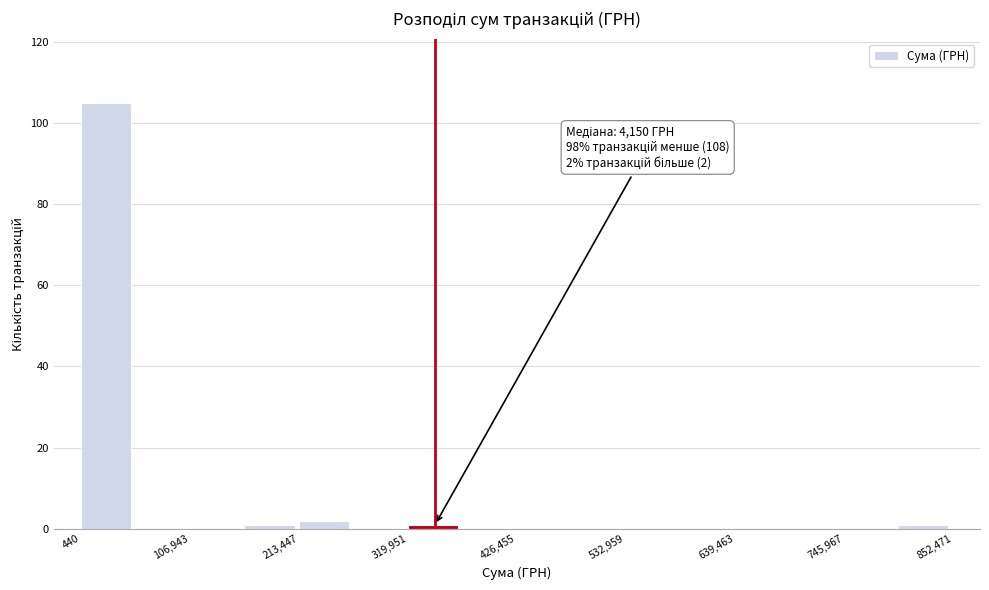

Read against the x-axis, roughly where is the centre of the tallest bar?

20000